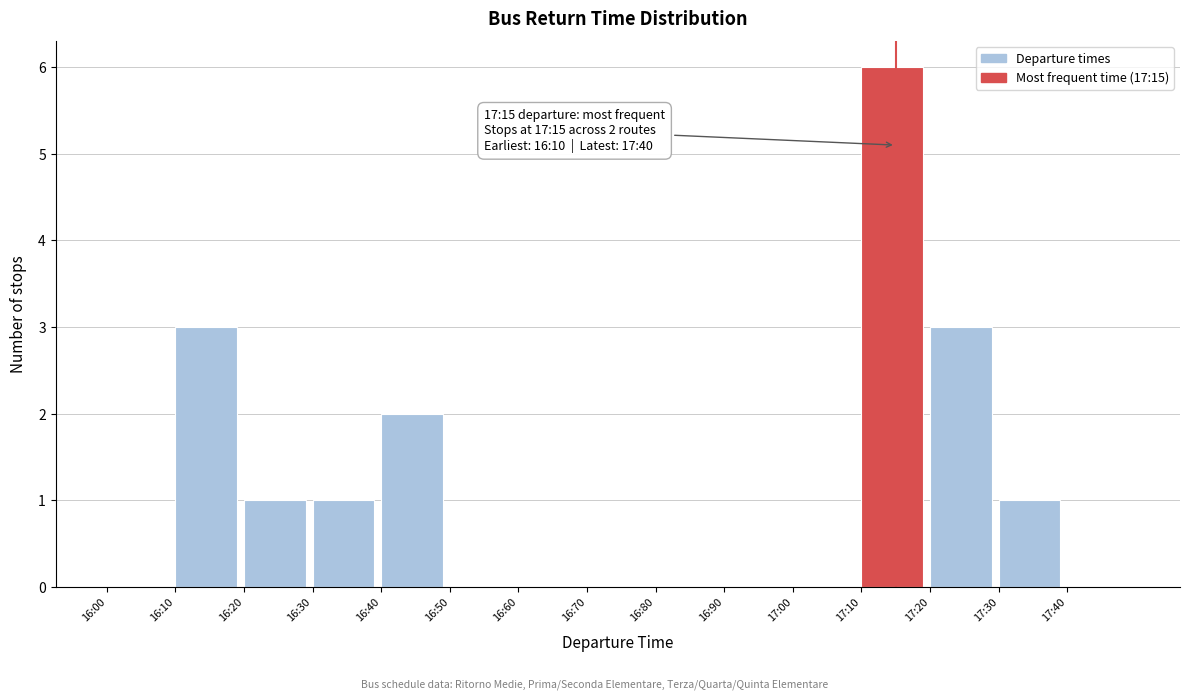

Reading right to left, list all the values displayed in this chart.

17:40=0	17:30=1	17:20=3	17:10=6	17:00=0	16:90=0	16:80=0	16:70=0	16:60=0	16:50=0	16:40=2	16:30=1	16:20=1	16:10=3	16:00=0